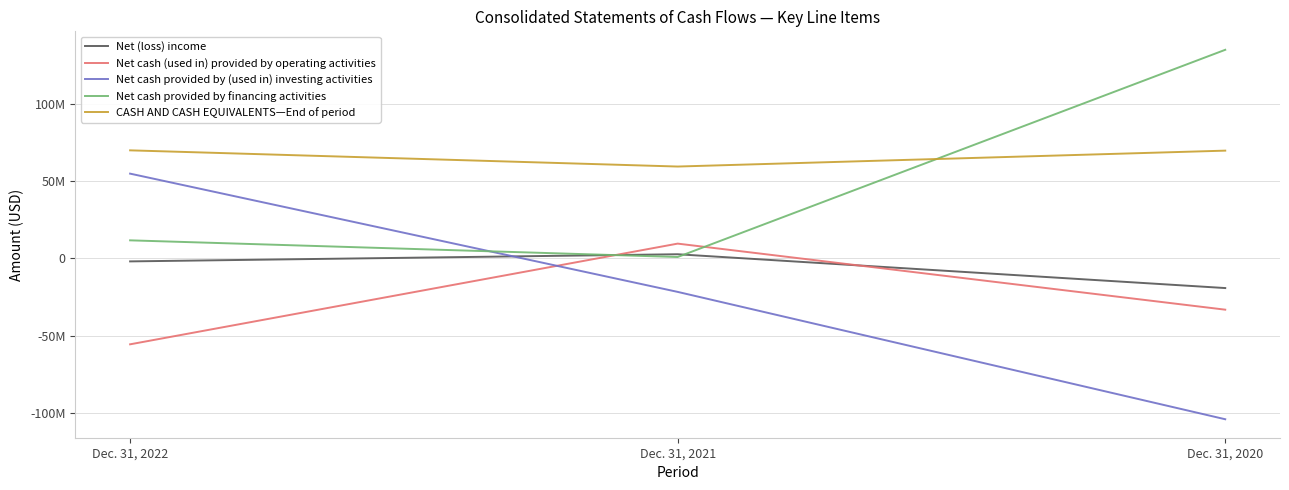

Does the chart have visible grid lines?

Yes